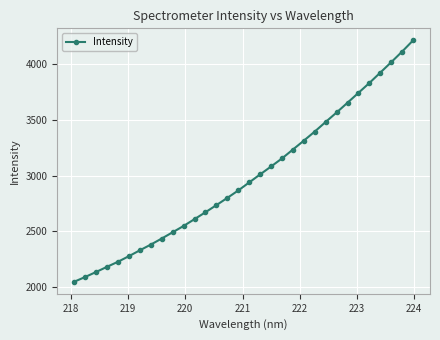

What is the value of the 26th point from the left?

3655.2